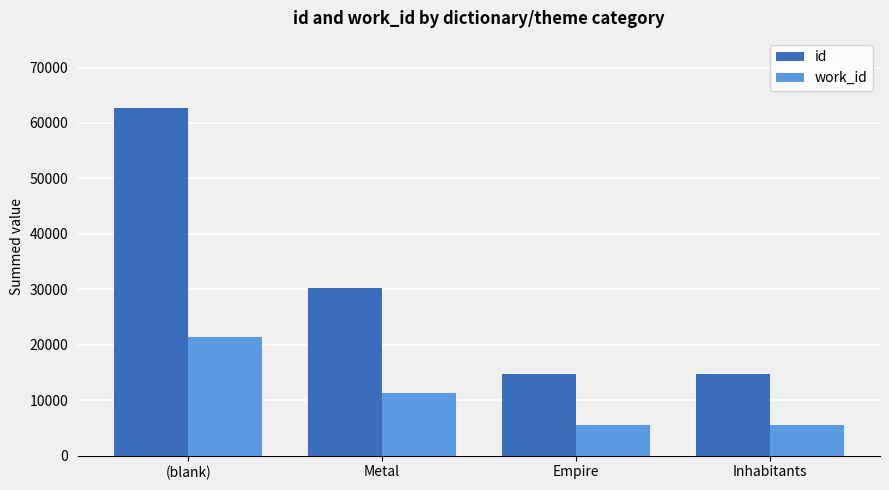

What value does the id series have at Metal?

30167